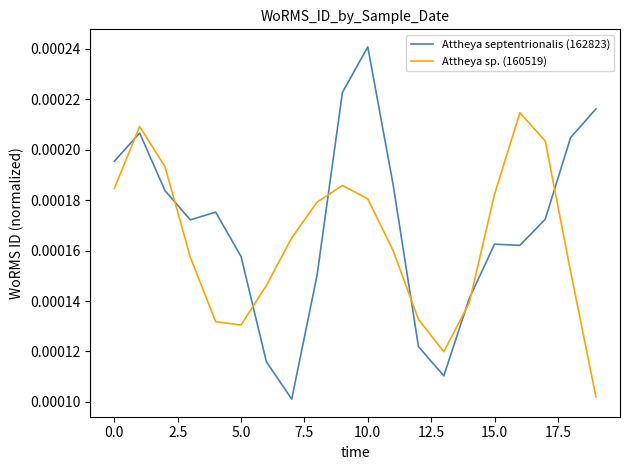

Which series has the largest total across all categories?

Attheya septentrionalis (162823)